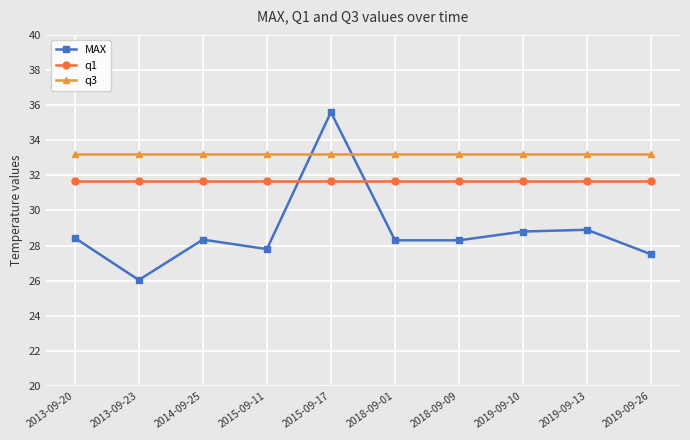

What is the value of the MAX point at the 3rd from the left?

28.3